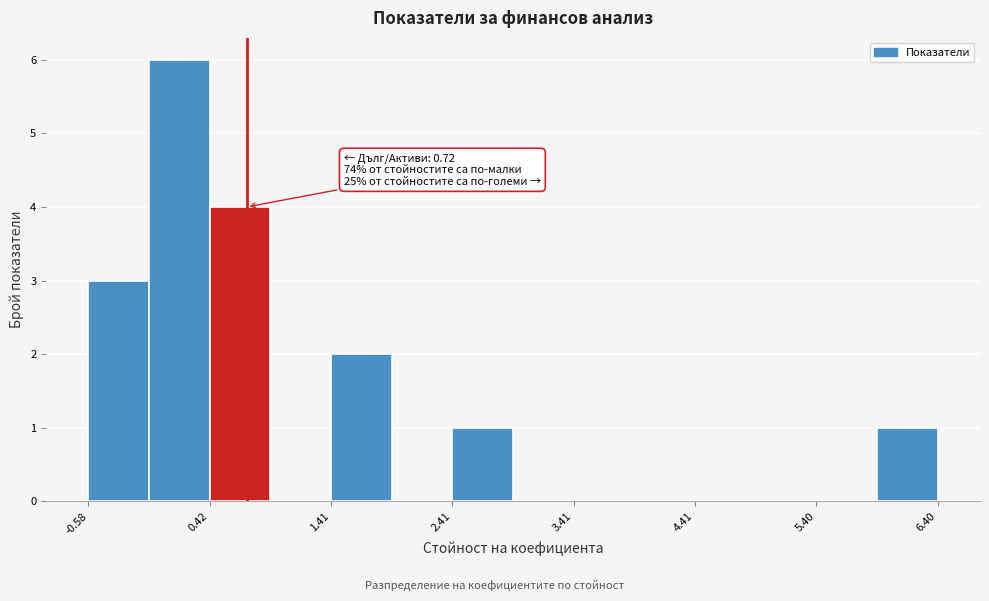

Over which range of the x-axis is the bar tallest?

-0.1 to 0.4